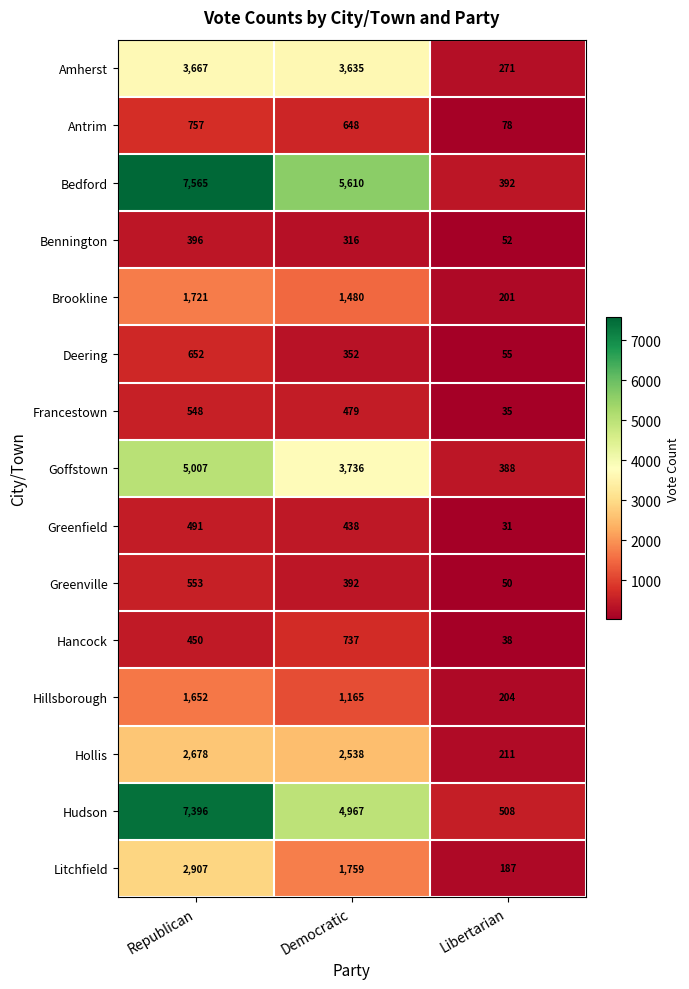

Rank the series by their maximum value, from highest to lowest.

Bedford, Hudson, Goffstown, Amherst, Litchfield, Hollis, Brookline, Hillsborough, Antrim, Hancock, Deering, Greenville, Francestown, Greenfield, Bennington